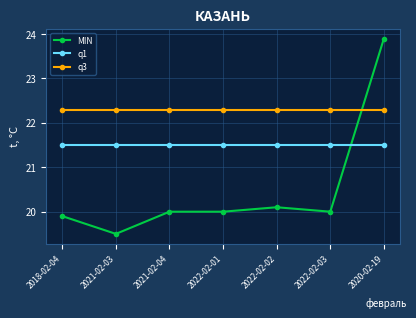

Which series has the largest range (max minus min)?

MIN